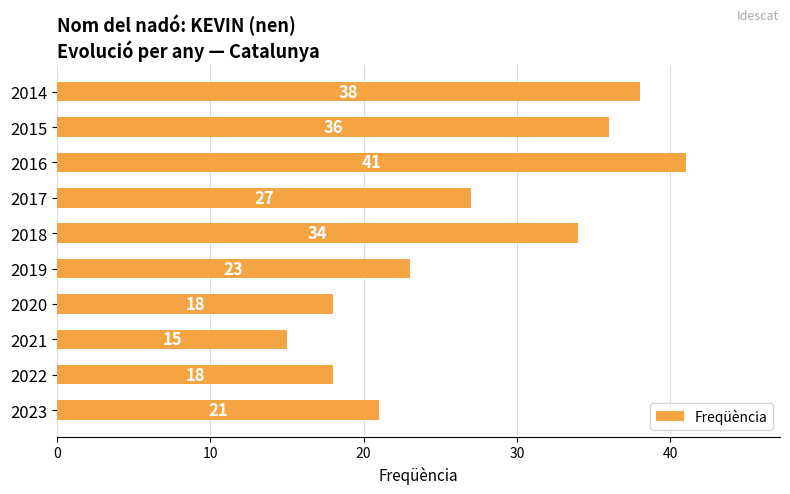

What is the change in value from 2020 to 2014?

+20